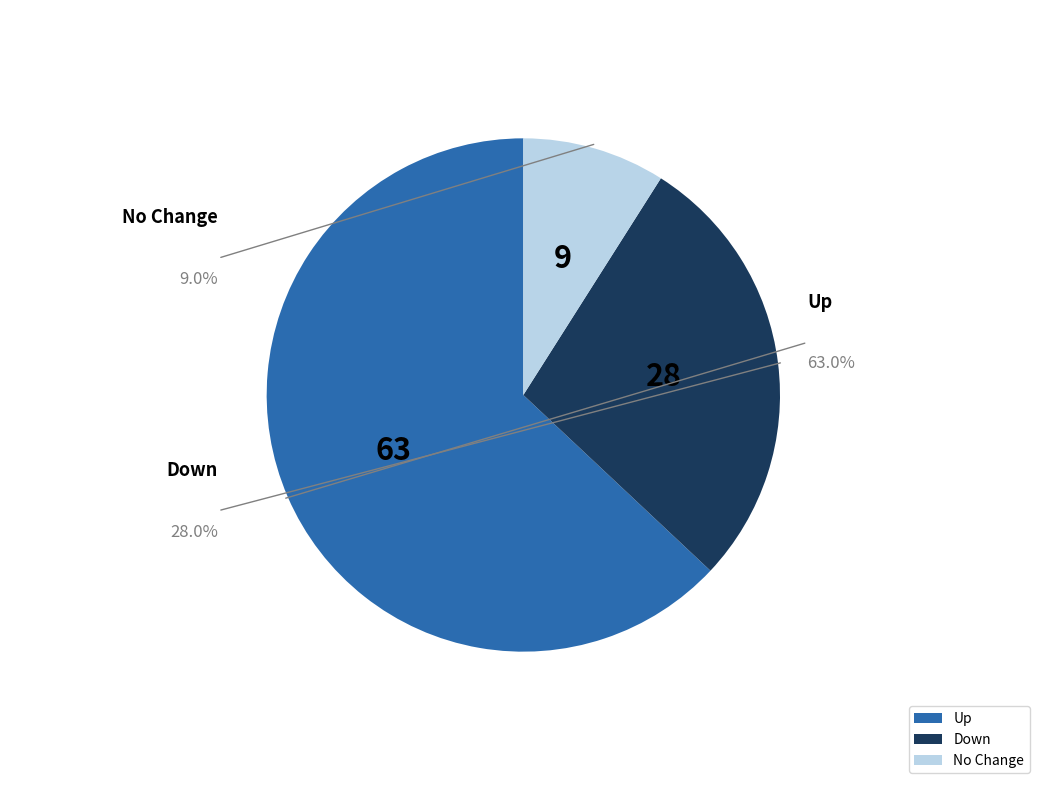

Which category has the biggest portion of the pie?

up